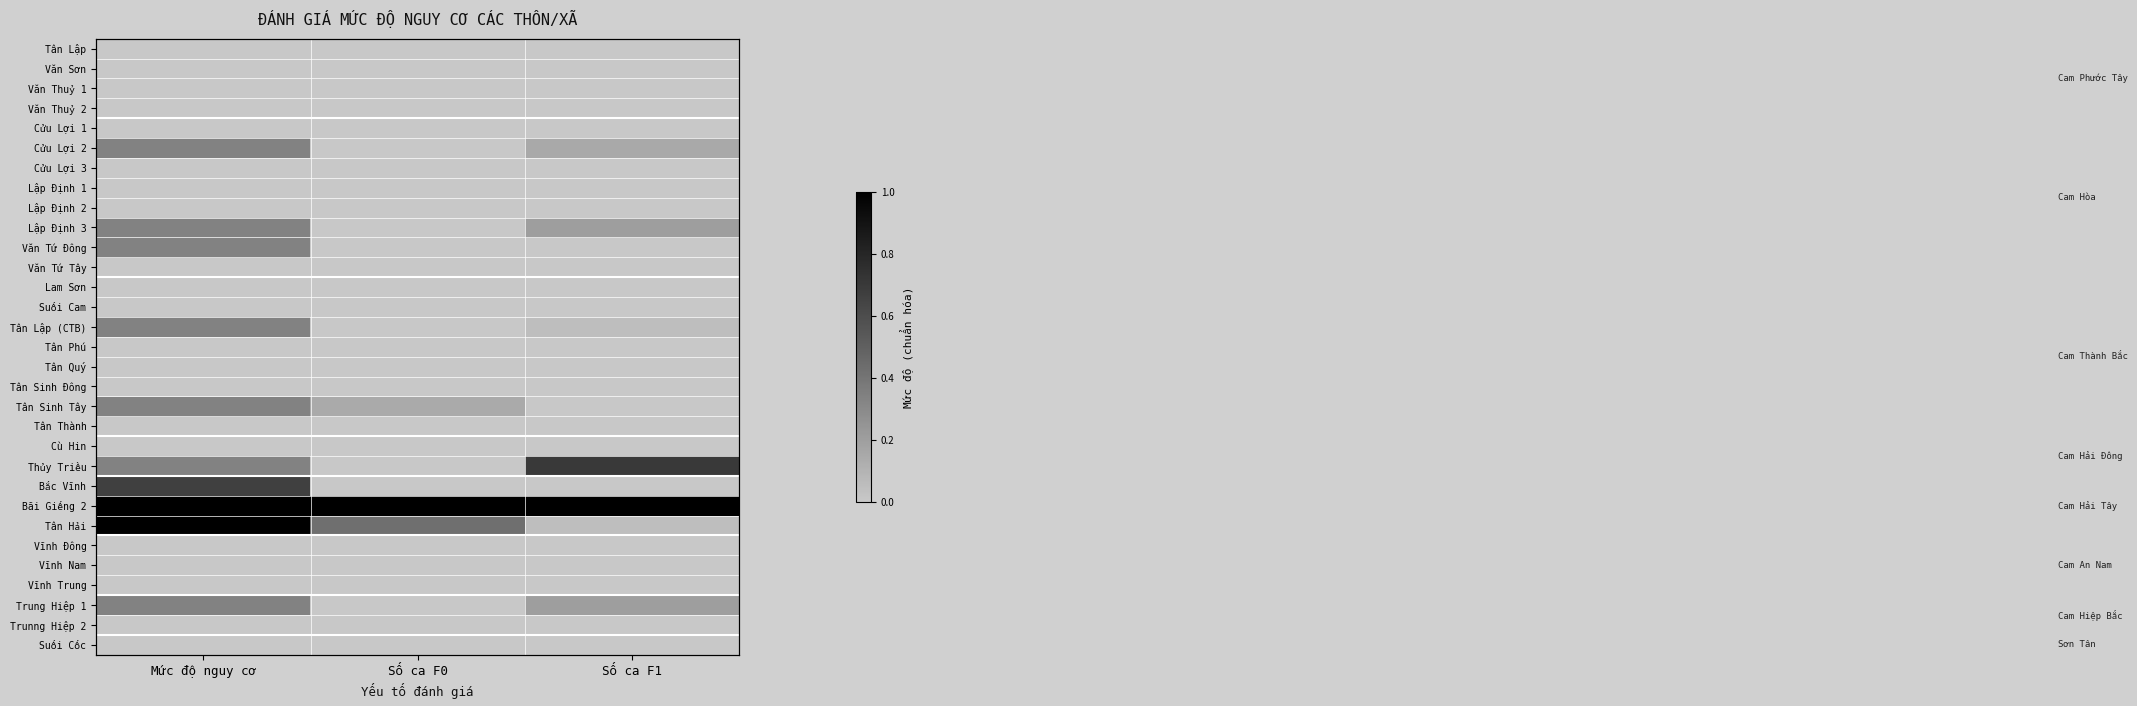

Which series has the largest range (max minus min)?

Tân Hải